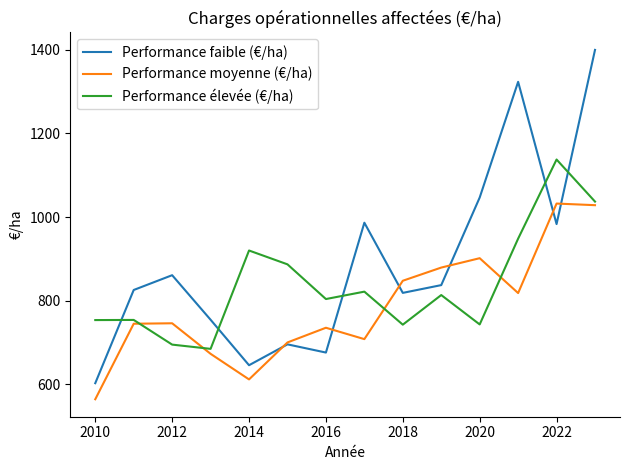

What is the minimum value shown in the chart?

564.3